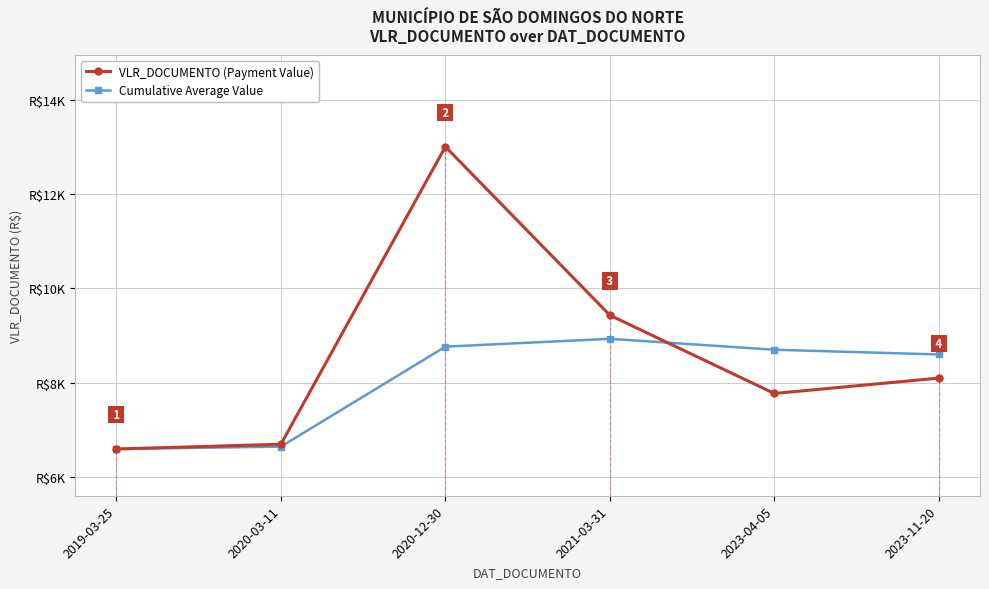

What is the label of the 4th point from the right?

2020-12-30